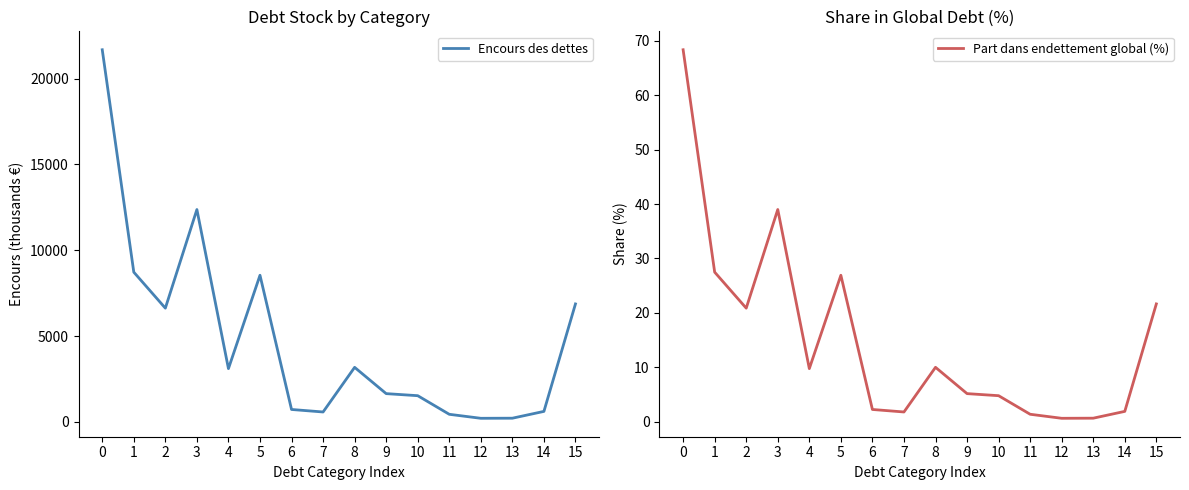

At how many categories does at least one series exceed 2896?

8